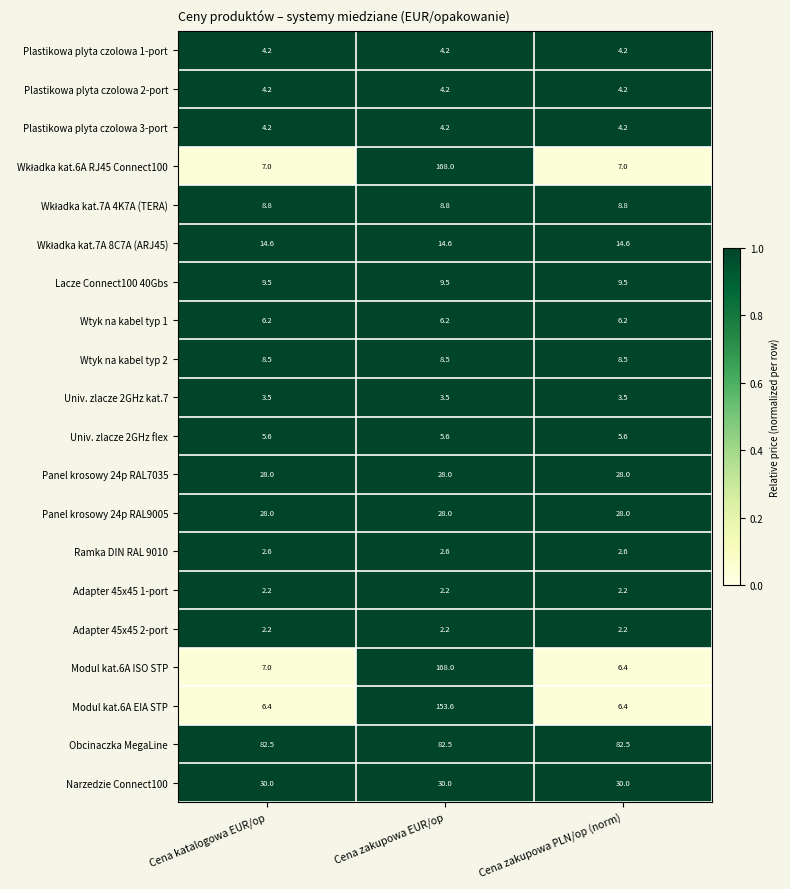

What is the approximate value of Wtyk na kabel typ 1 at Cena katalogowa EUR/op?

6.2